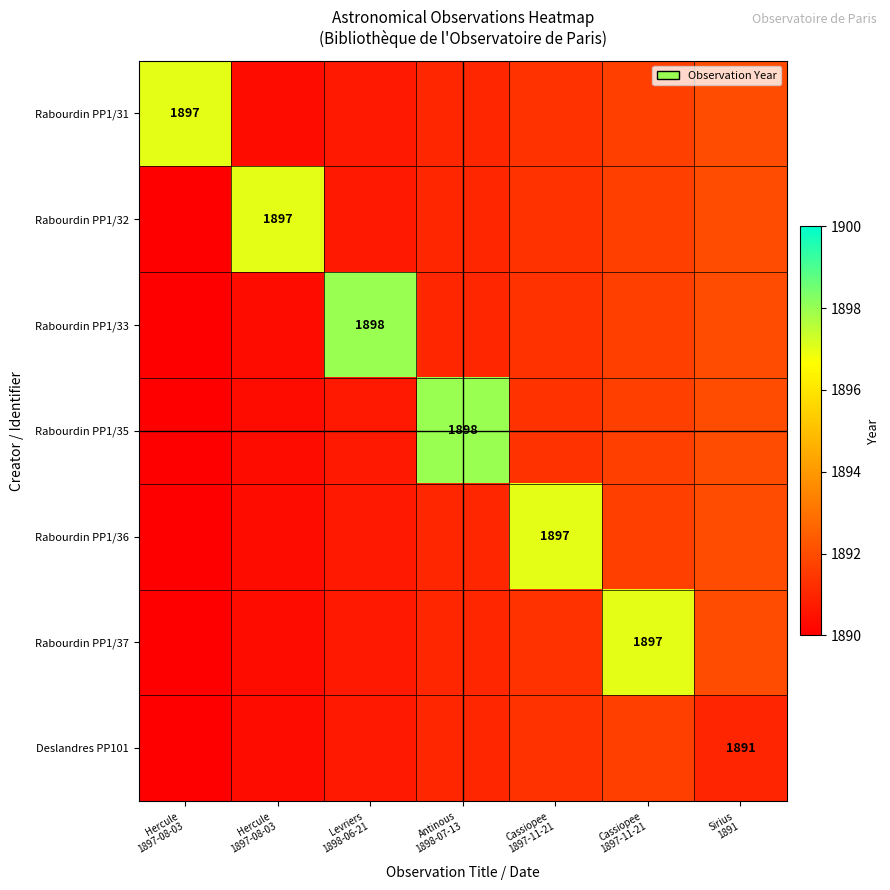

At how many categories does at least one series exceed 1894?

6